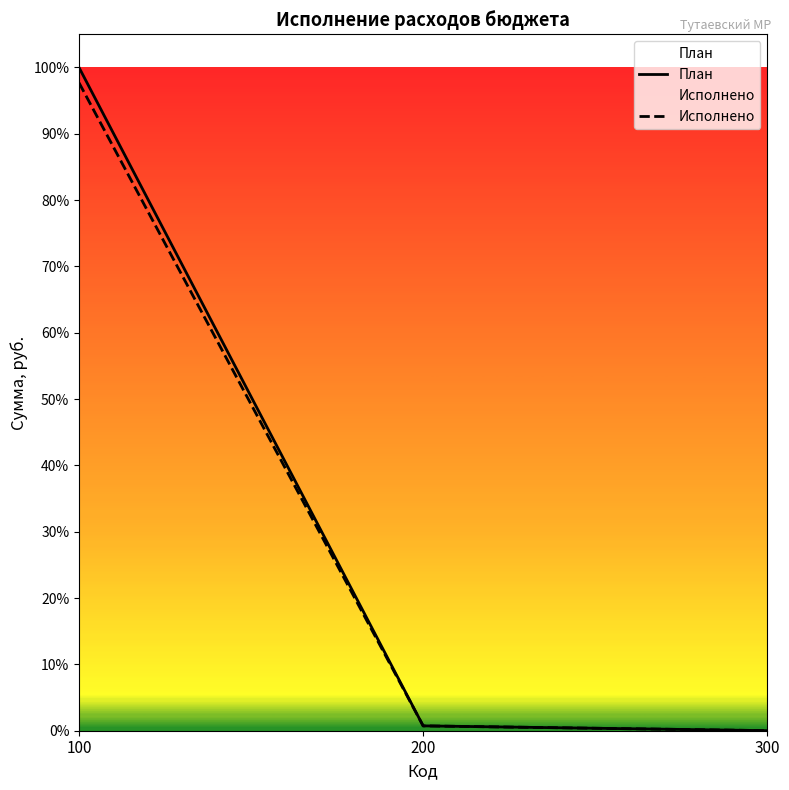

List the series in order of their peak value, lowest first.

Исполнено, План